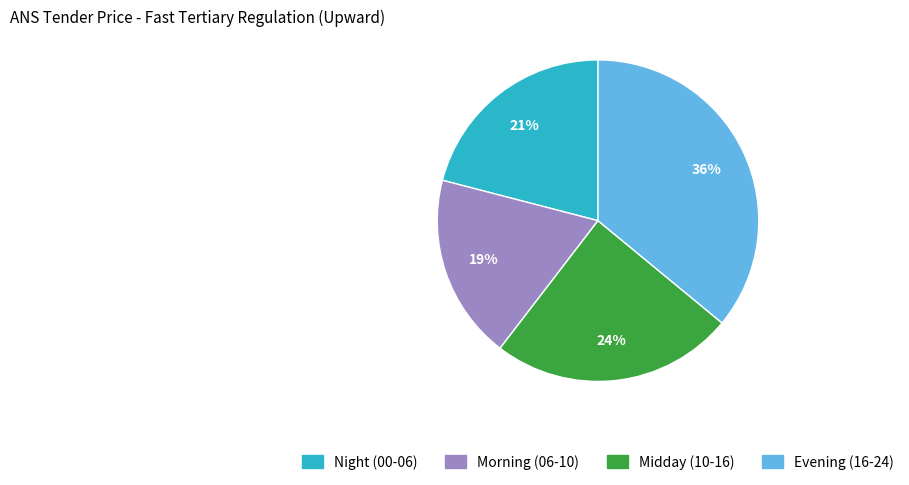

Is there a majority slice in this chart?

No